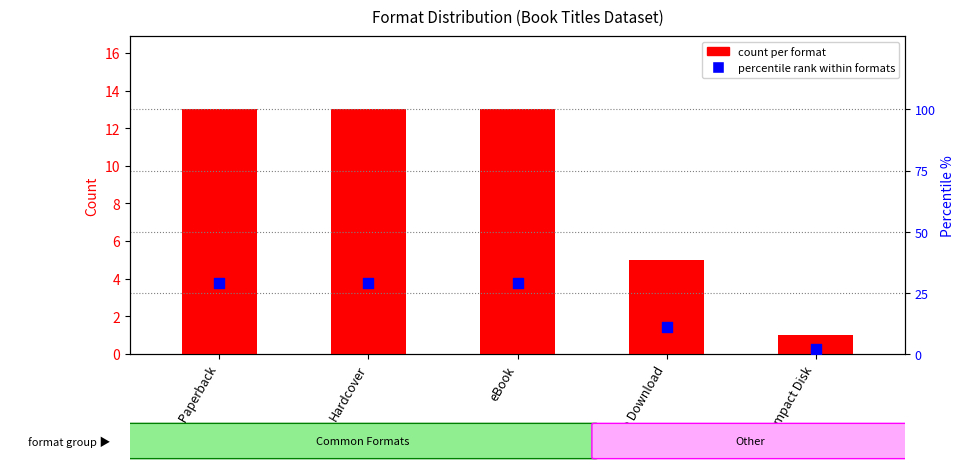

Which series reaches the maximum Y coordinate?

percentile rank